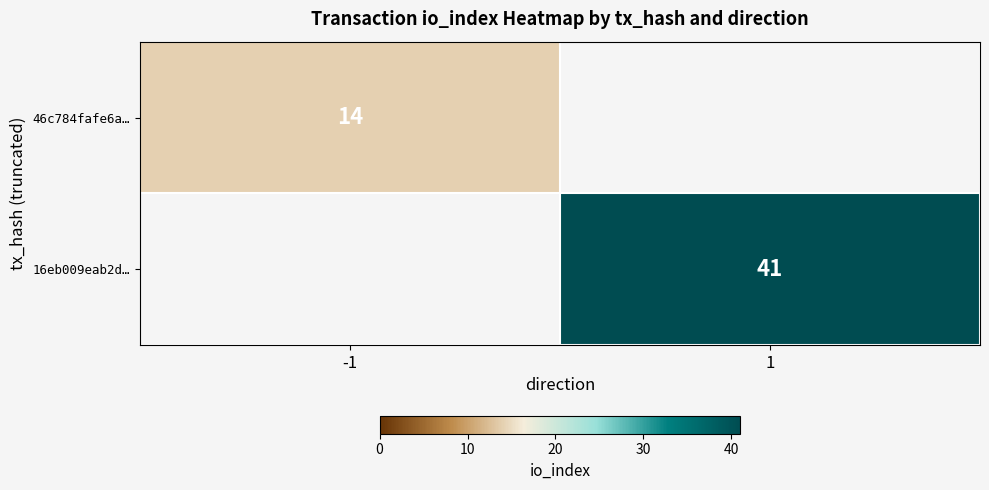

Is the value of 46c784fafe6a… at -1 greater than the value of 16eb009eab2d… at -1?

No